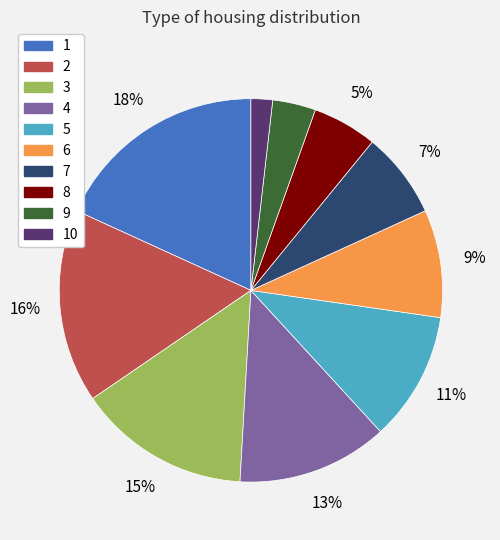

How many slices are in this pie chart?

10